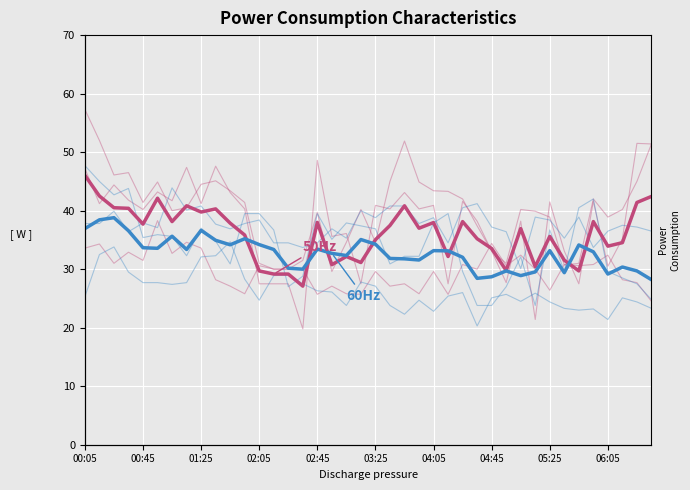

At which category is the sum across all series the highest?

00:05